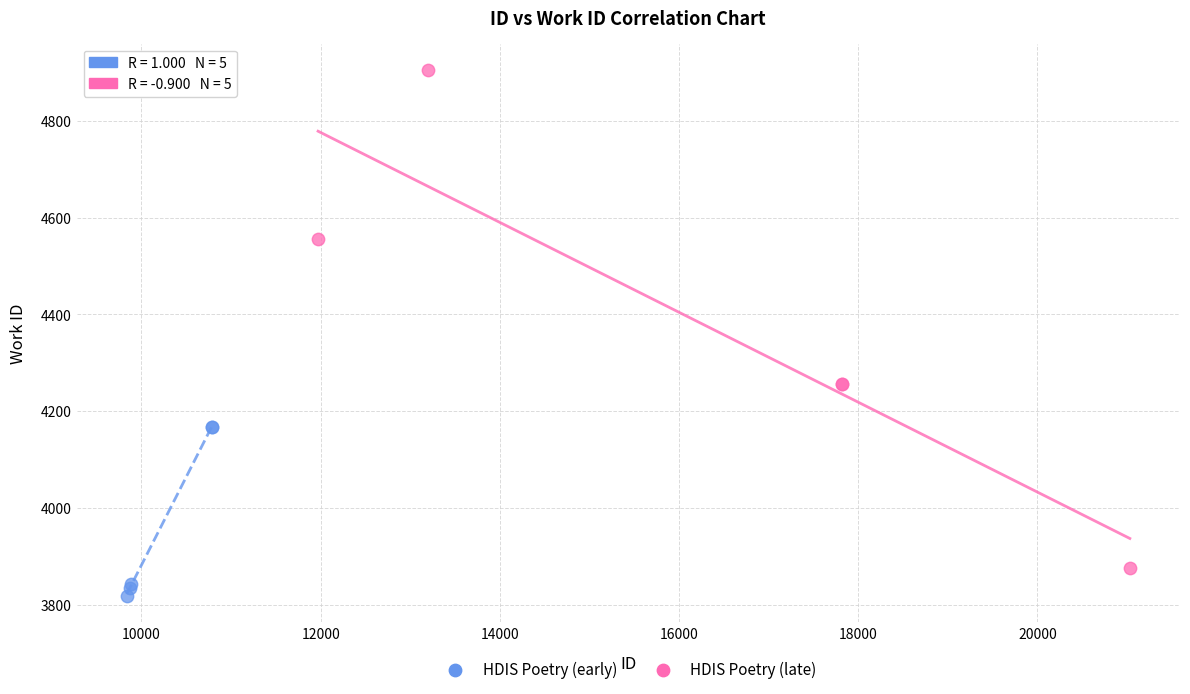

What are all the series names shown in the legend?

HDIS Poetry (early), HDIS Poetry (late)